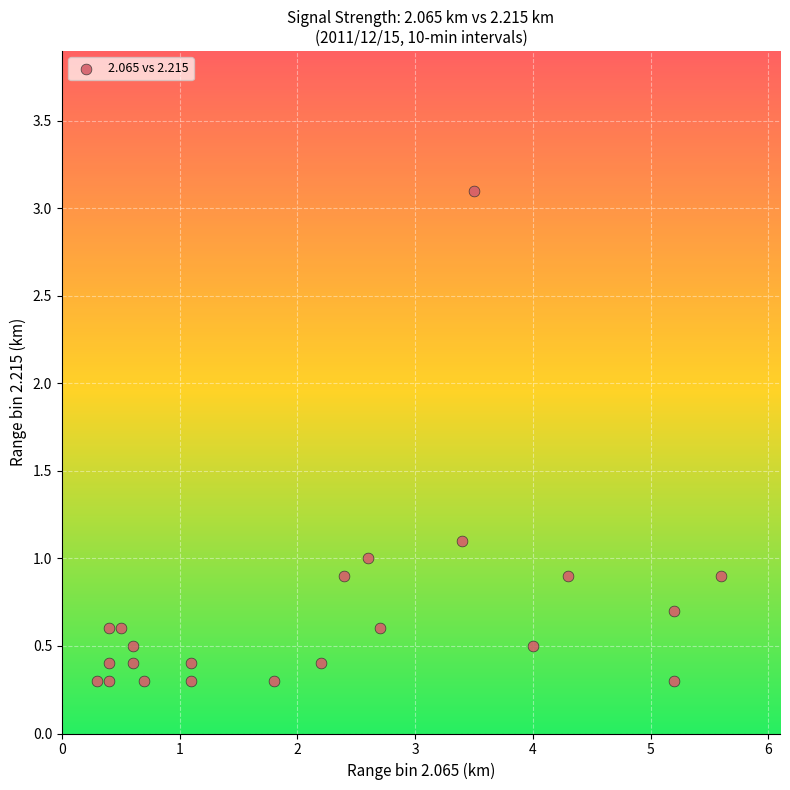

What is the range of Y values (max minus min)?

2.8